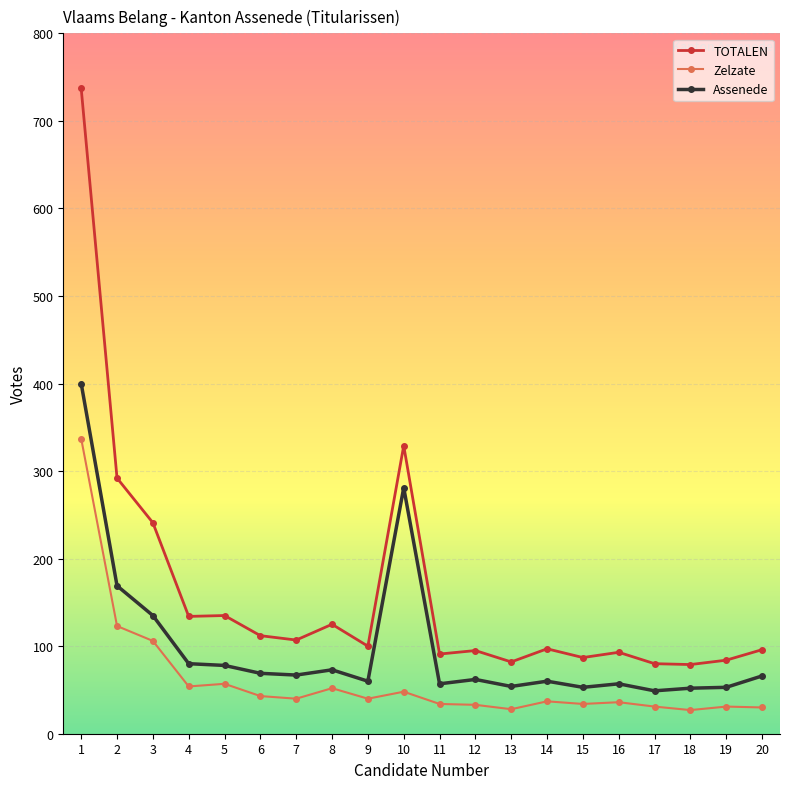

What is the sum of the TOTALEN values at 15 and 5?

222